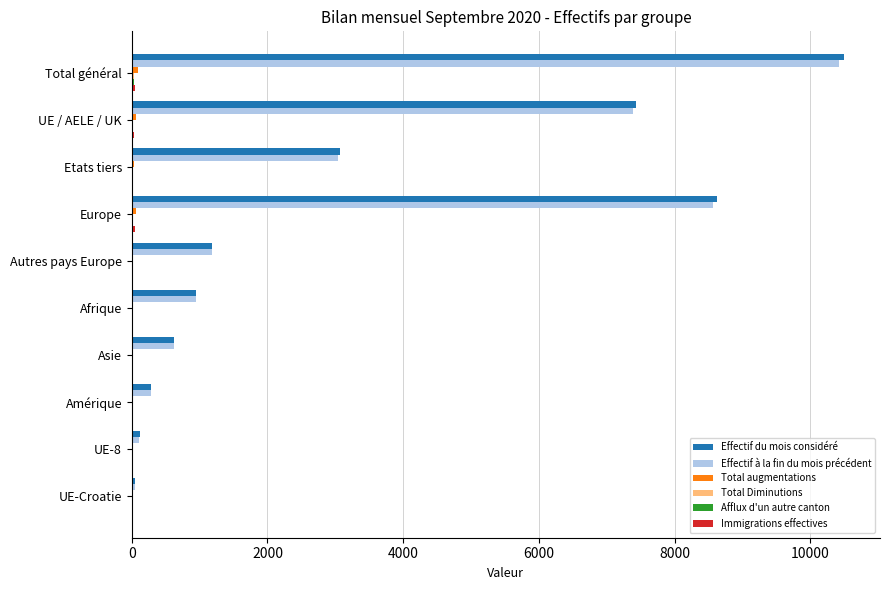

What is the greatest value displayed?

10499